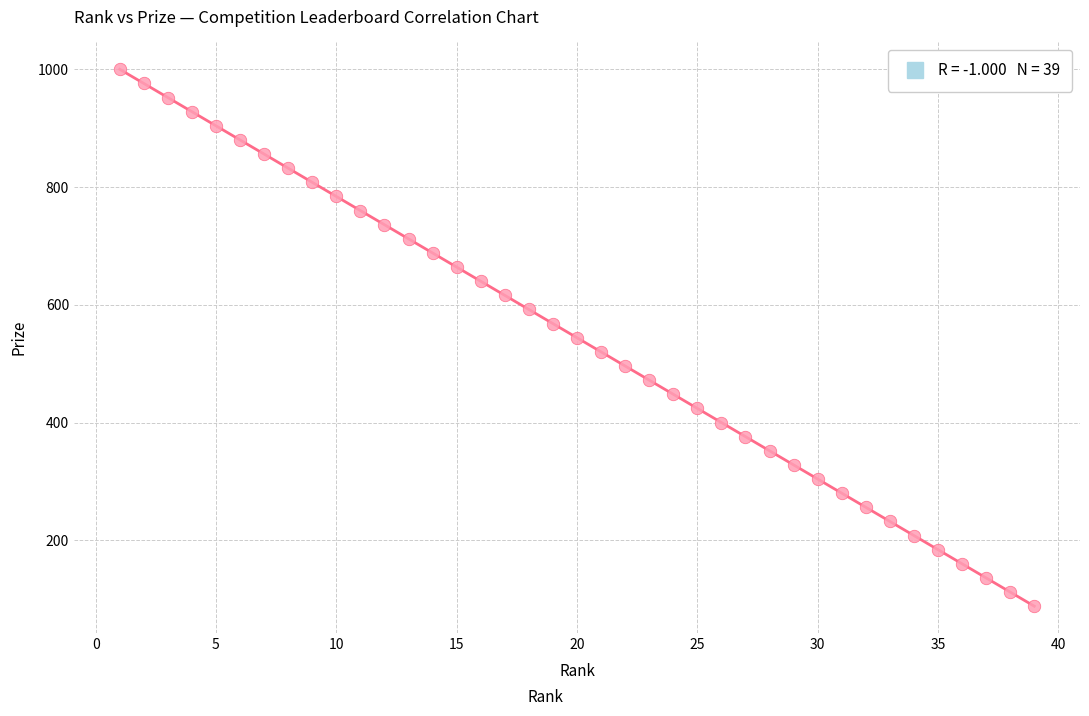

What is the range of X values (max minus min)?

38